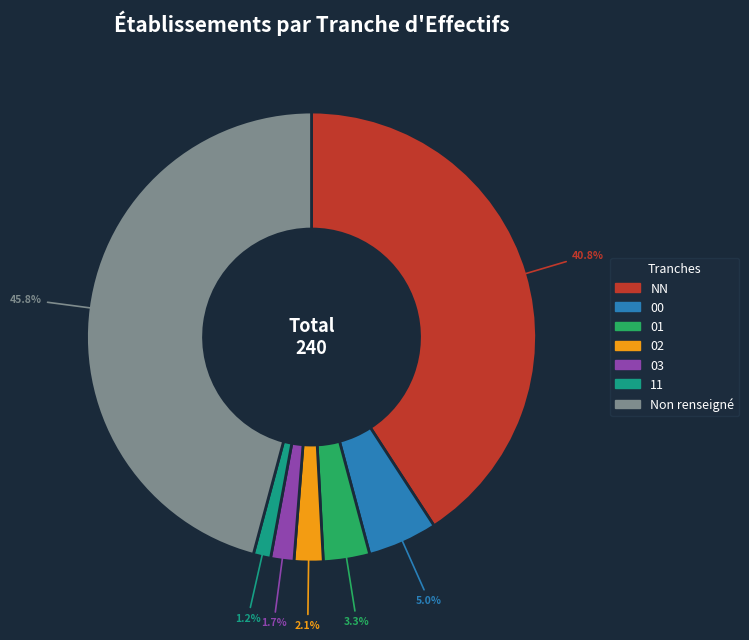

Is 01 the majority of the pie?

No